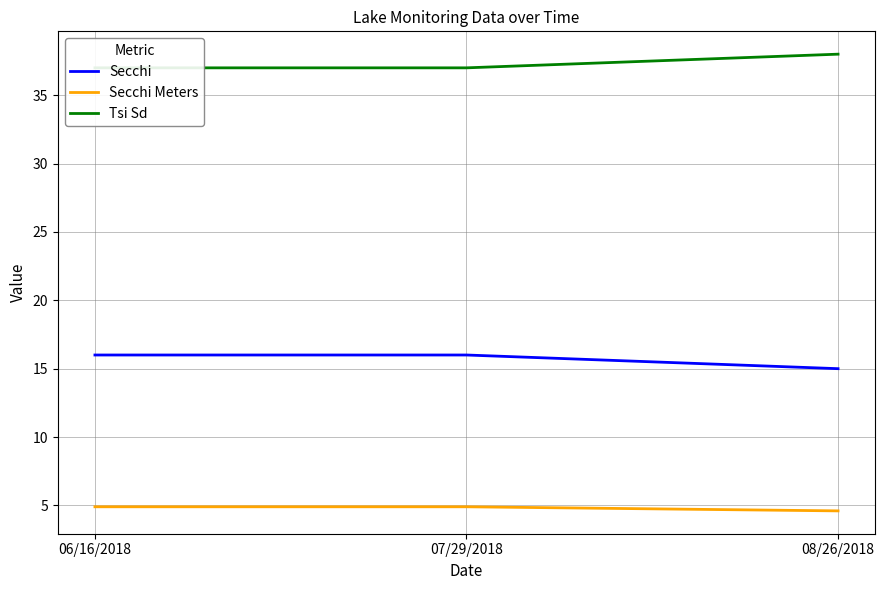

What is the label of the 3rd point from the left?

08/26/2018